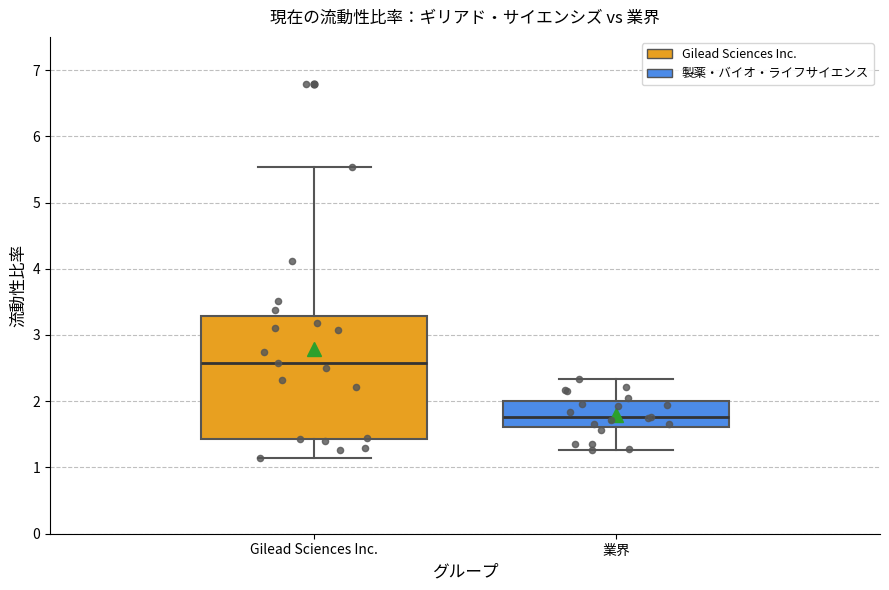

Where does the median line of the box for Gilead Sciences Inc. sit on the y-axis? The values are not printed on the chart, so give them approximately, as read against the axis.

2.6